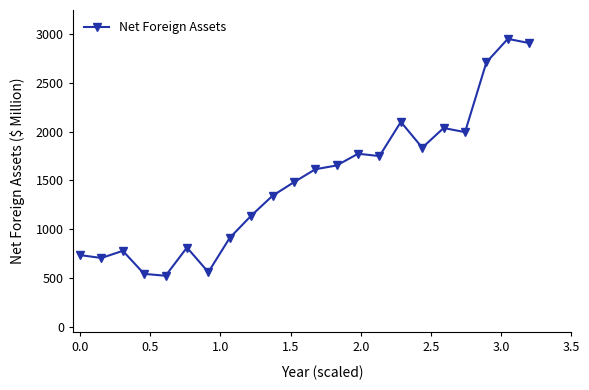

True or false: there are more than 2 points higher than both neighbors.

True